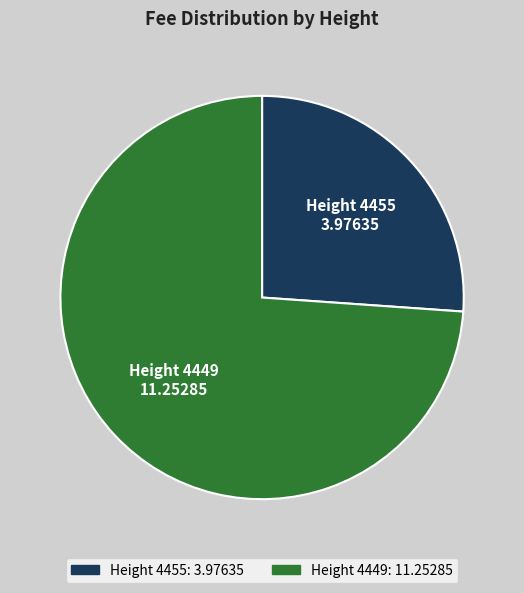

Which slice is the largest?

Height 4449